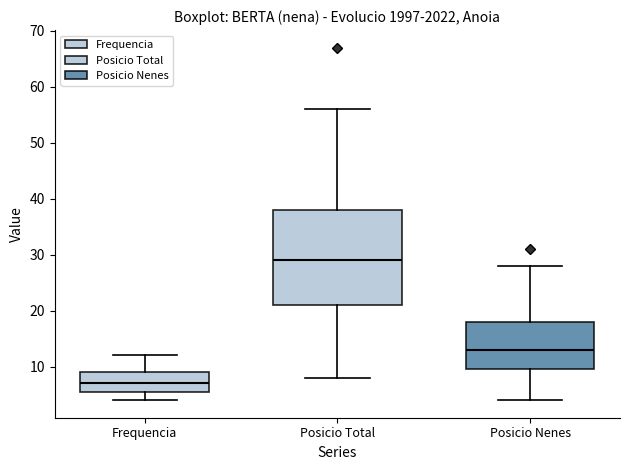

Where is the lower edge of the box for Posicio Nenes on the y-axis? The values are not printed on the chart, so give them approximately, as read against the axis.

10